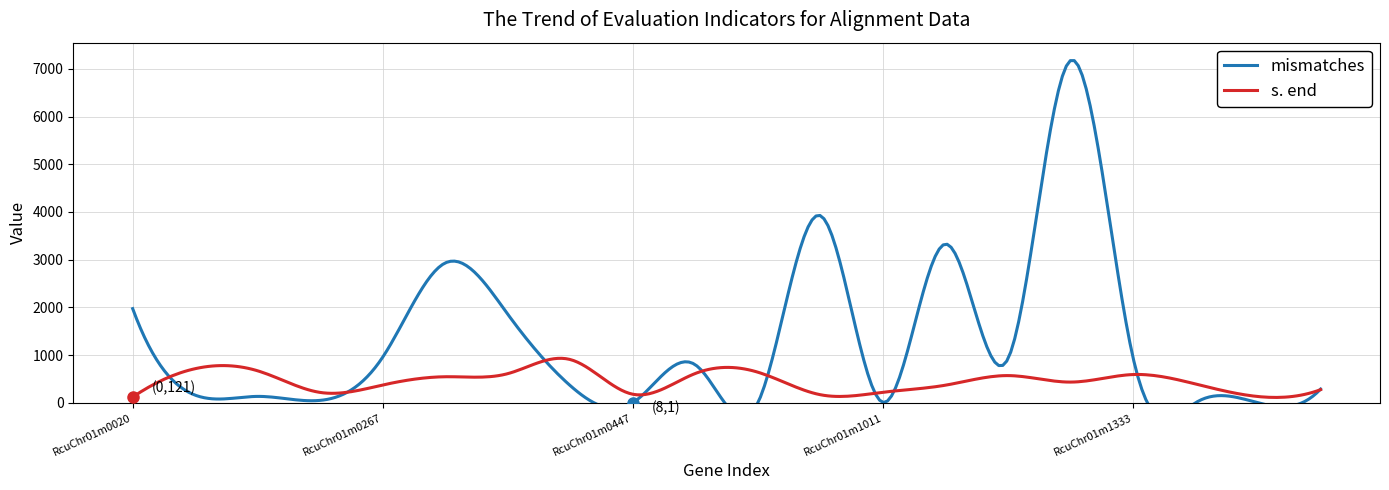

Does the chart display data point markers on the line(s)?

No